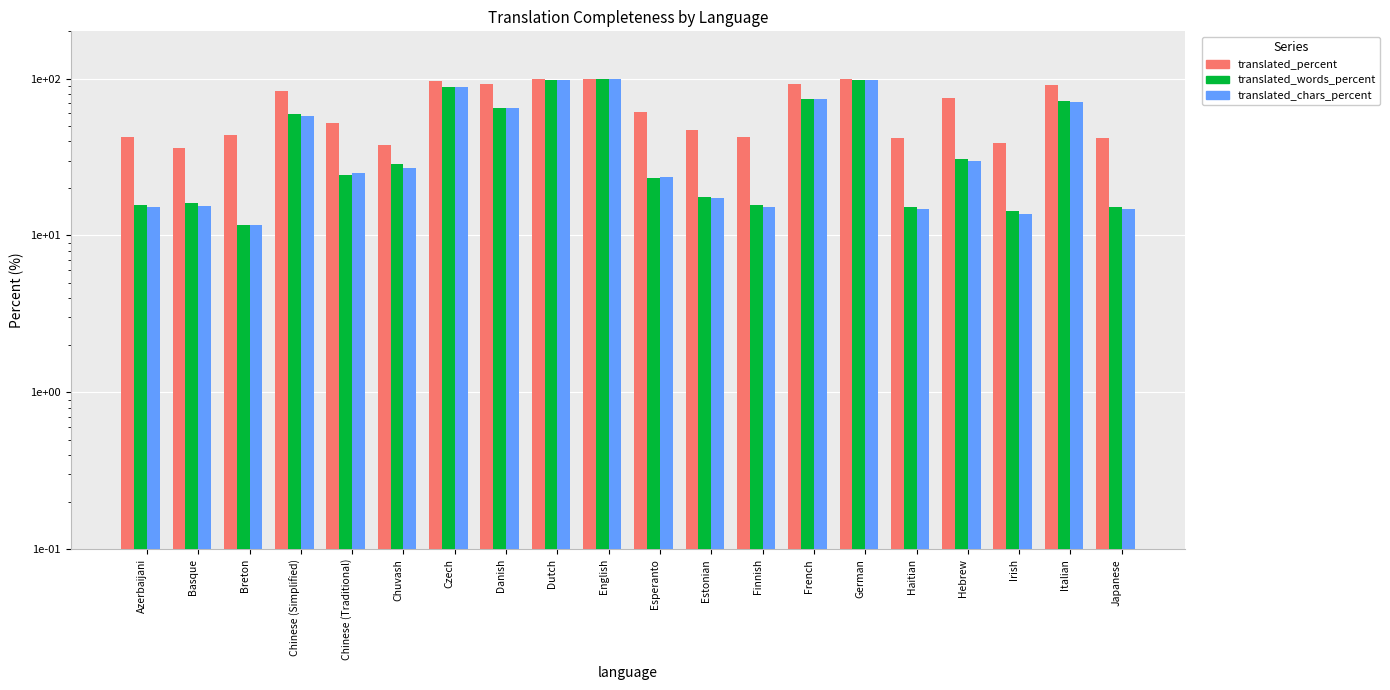

True or false: translated_words_percent has a value of 23.1 at Esperanto.

True